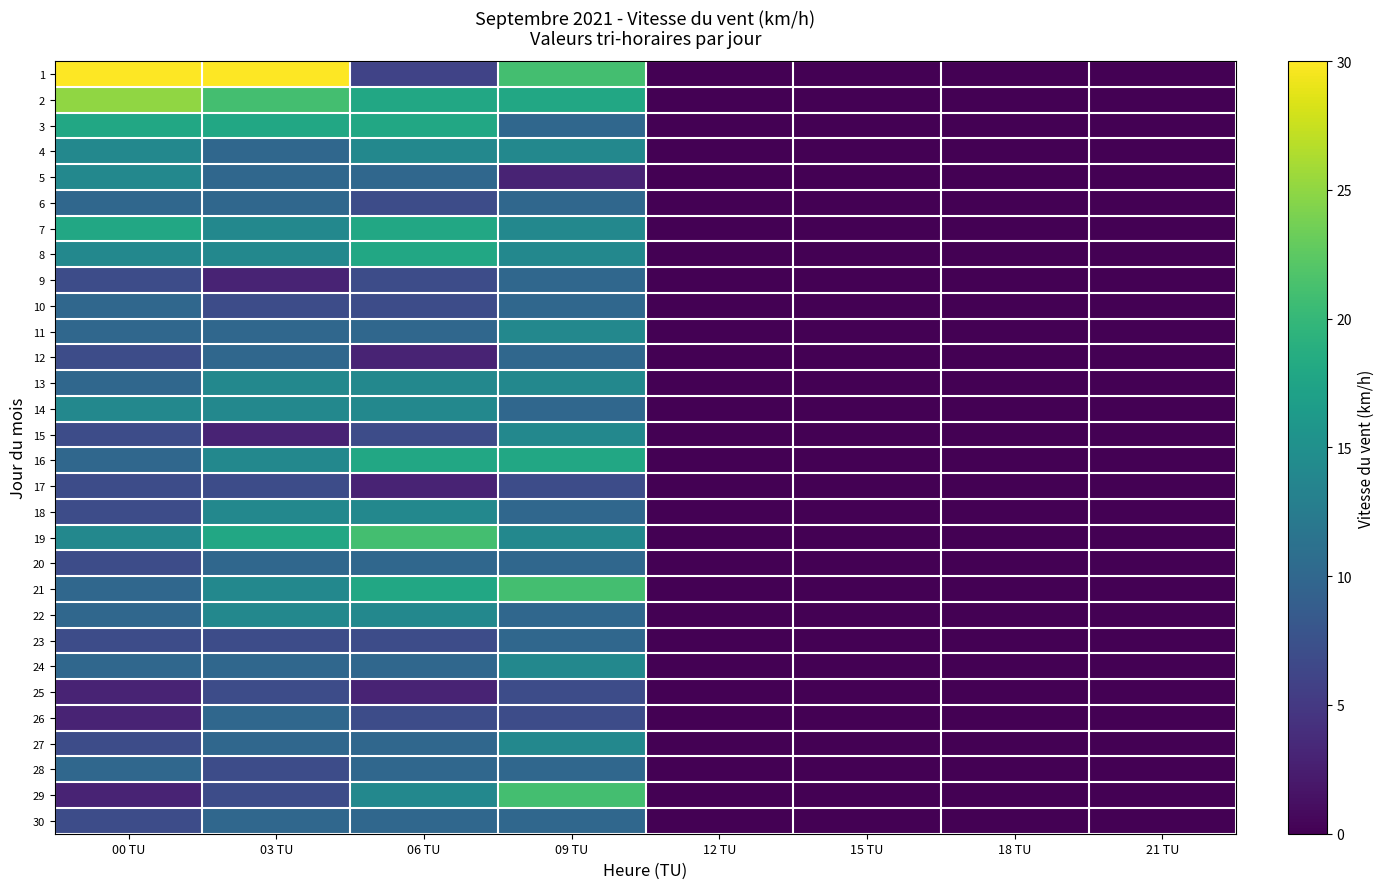

Reading left to right, list all the values displayed in this chart.

1: 00 TU=30	03 TU=30	06 TU=6	09 TU=21	12 TU=0	15 TU=0	18 TU=0	21 TU=0
2: 00 TU=25	03 TU=21	06 TU=18	09 TU=18	12 TU=0	15 TU=0	18 TU=0	21 TU=0
3: 00 TU=18	03 TU=18	06 TU=18	09 TU=10	12 TU=0	15 TU=0	18 TU=0	21 TU=0
4: 00 TU=14	03 TU=10	06 TU=14	09 TU=14	12 TU=0	15 TU=0	18 TU=0	21 TU=0
5: 00 TU=14	03 TU=10	06 TU=10	09 TU=3	12 TU=0	15 TU=0	18 TU=0	21 TU=0
6: 00 TU=10	03 TU=10	06 TU=7	09 TU=10	12 TU=0	15 TU=0	18 TU=0	21 TU=0
7: 00 TU=18	03 TU=14	06 TU=18	09 TU=14	12 TU=0	15 TU=0	18 TU=0	21 TU=0
8: 00 TU=14	03 TU=14	06 TU=18	09 TU=14	12 TU=0	15 TU=0	18 TU=0	21 TU=0
9: 00 TU=7	03 TU=3	06 TU=7	09 TU=10	12 TU=0	15 TU=0	18 TU=0	21 TU=0
10: 00 TU=10	03 TU=7	06 TU=7	09 TU=10	12 TU=0	15 TU=0	18 TU=0	21 TU=0
11: 00 TU=10	03 TU=10	06 TU=10	09 TU=14	12 TU=0	15 TU=0	18 TU=0	21 TU=0
12: 00 TU=7	03 TU=10	06 TU=3	09 TU=10	12 TU=0	15 TU=0	18 TU=0	21 TU=0
13: 00 TU=10	03 TU=14	06 TU=14	09 TU=14	12 TU=0	15 TU=0	18 TU=0	21 TU=0
14: 00 TU=14	03 TU=14	06 TU=14	09 TU=10	12 TU=0	15 TU=0	18 TU=0	21 TU=0
15: 00 TU=7	03 TU=3	06 TU=7	09 TU=14	12 TU=0	15 TU=0	18 TU=0	21 TU=0
16: 00 TU=10	03 TU=14	06 TU=18	09 TU=18	12 TU=0	15 TU=0	18 TU=0	21 TU=0
17: 00 TU=7	03 TU=7	06 TU=3	09 TU=7	12 TU=0	15 TU=0	18 TU=0	21 TU=0
18: 00 TU=7	03 TU=14	06 TU=14	09 TU=10	12 TU=0	15 TU=0	18 TU=0	21 TU=0
19: 00 TU=14	03 TU=18	06 TU=21	09 TU=14	12 TU=0	15 TU=0	18 TU=0	21 TU=0
20: 00 TU=7	03 TU=10	06 TU=10	09 TU=10	12 TU=0	15 TU=0	18 TU=0	21 TU=0
21: 00 TU=10	03 TU=14	06 TU=18	09 TU=21	12 TU=0	15 TU=0	18 TU=0	21 TU=0
22: 00 TU=10	03 TU=14	06 TU=14	09 TU=10	12 TU=0	15 TU=0	18 TU=0	21 TU=0
23: 00 TU=7	03 TU=7	06 TU=7	09 TU=10	12 TU=0	15 TU=0	18 TU=0	21 TU=0
24: 00 TU=10	03 TU=10	06 TU=10	09 TU=14	12 TU=0	15 TU=0	18 TU=0	21 TU=0
25: 00 TU=3	03 TU=7	06 TU=3	09 TU=7	12 TU=0	15 TU=0	18 TU=0	21 TU=0
26: 00 TU=3	03 TU=10	06 TU=7	09 TU=7	12 TU=0	15 TU=0	18 TU=0	21 TU=0
27: 00 TU=7	03 TU=10	06 TU=10	09 TU=14	12 TU=0	15 TU=0	18 TU=0	21 TU=0
28: 00 TU=10	03 TU=7	06 TU=10	09 TU=10	12 TU=0	15 TU=0	18 TU=0	21 TU=0
29: 00 TU=3	03 TU=7	06 TU=14	09 TU=21	12 TU=0	15 TU=0	18 TU=0	21 TU=0
30: 00 TU=7	03 TU=10	06 TU=10	09 TU=10	12 TU=0	15 TU=0	18 TU=0	21 TU=0